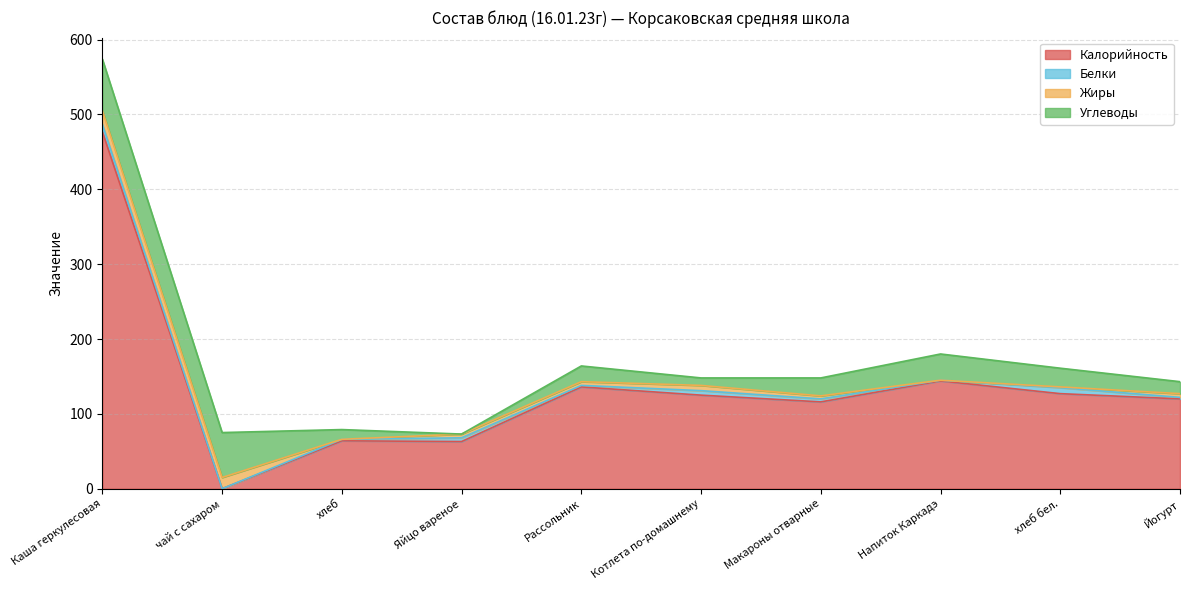

How many interior local peaks does the Углеводы series have?

2